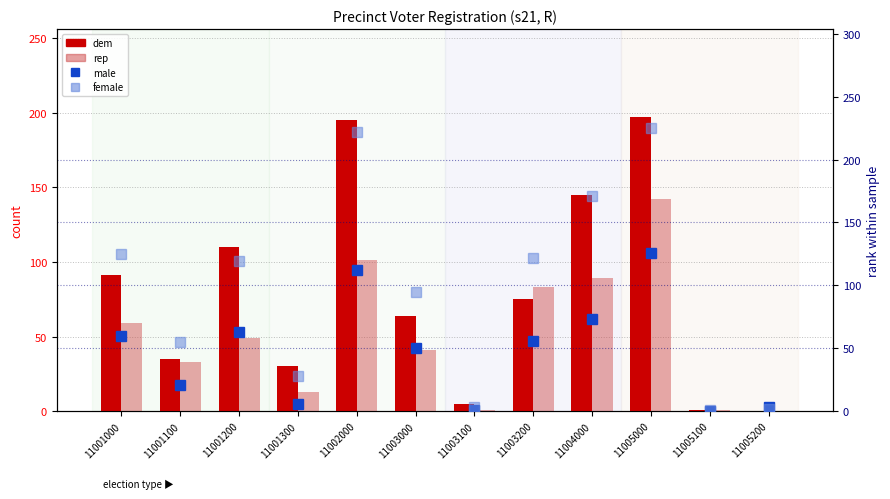

Count the number of data series in this chart.

4